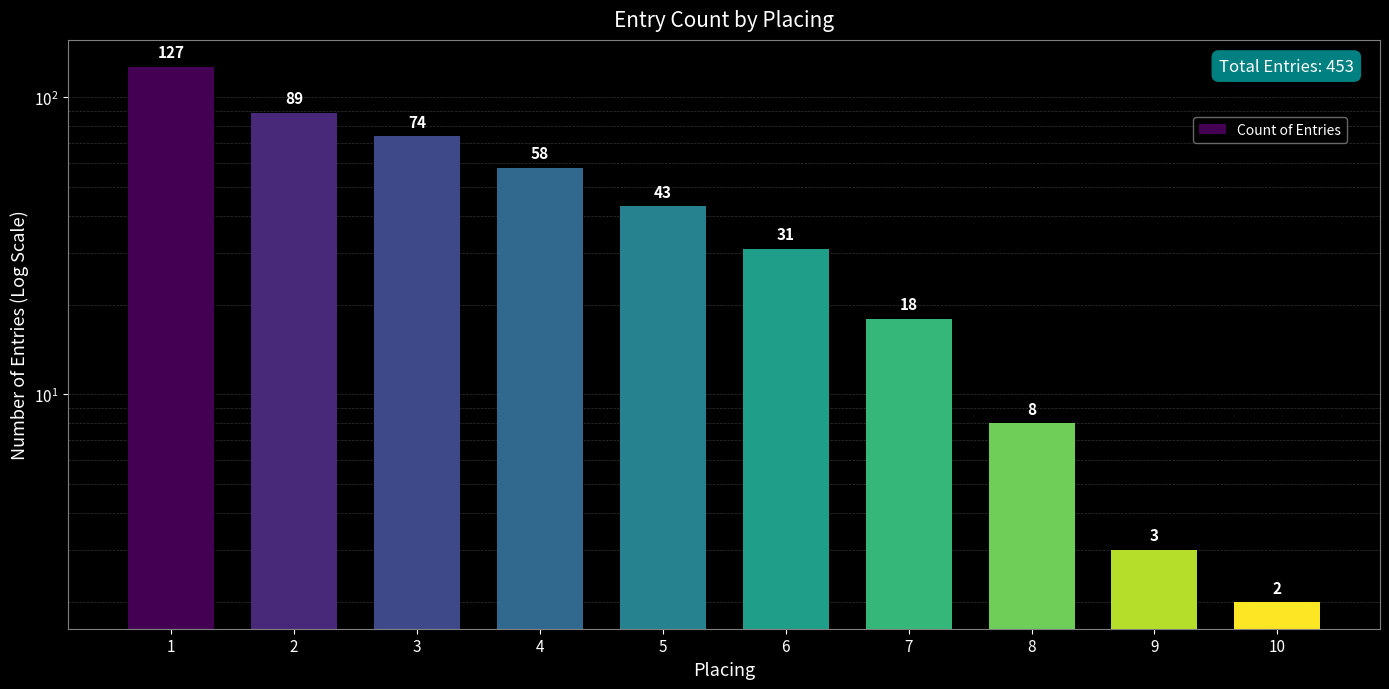

How many categories are shown in the chart?

10